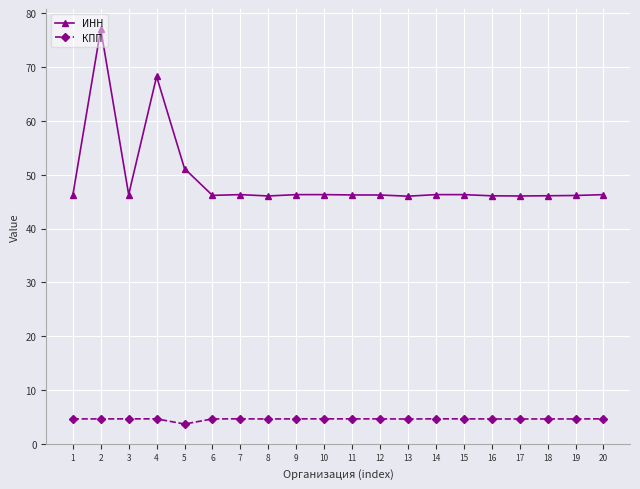

What is the difference between the second highest and second lowest values in the ИНН series?

22.2